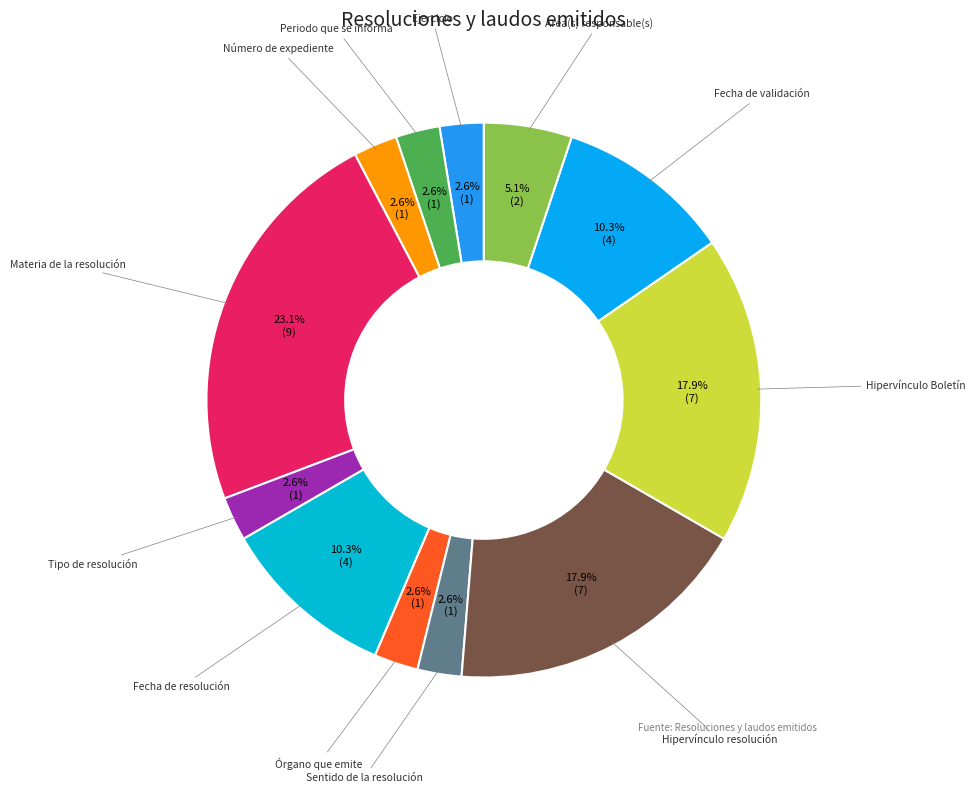

How many slices are in this pie chart?

12